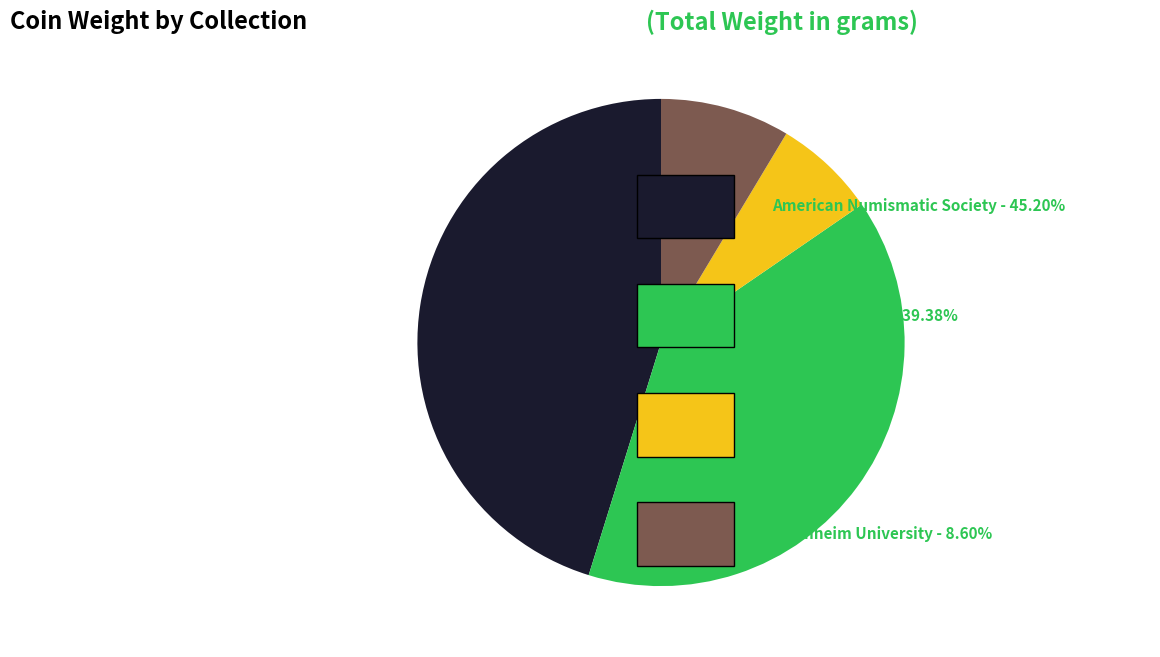

Is there a majority slice in this chart?

No